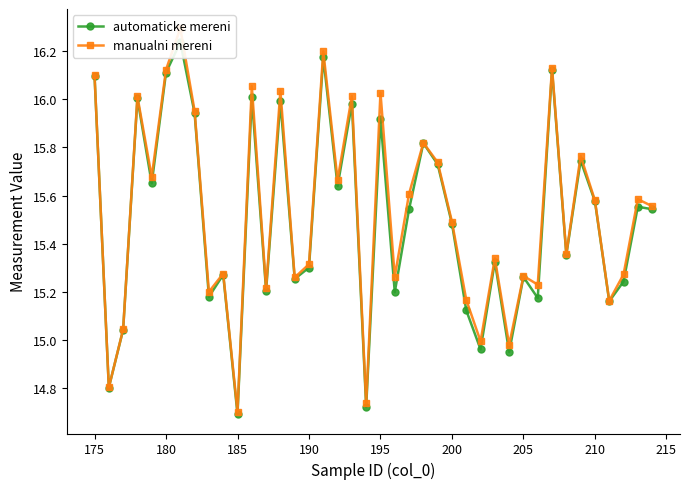

What is the average value of the manualni mereni series?

15.5